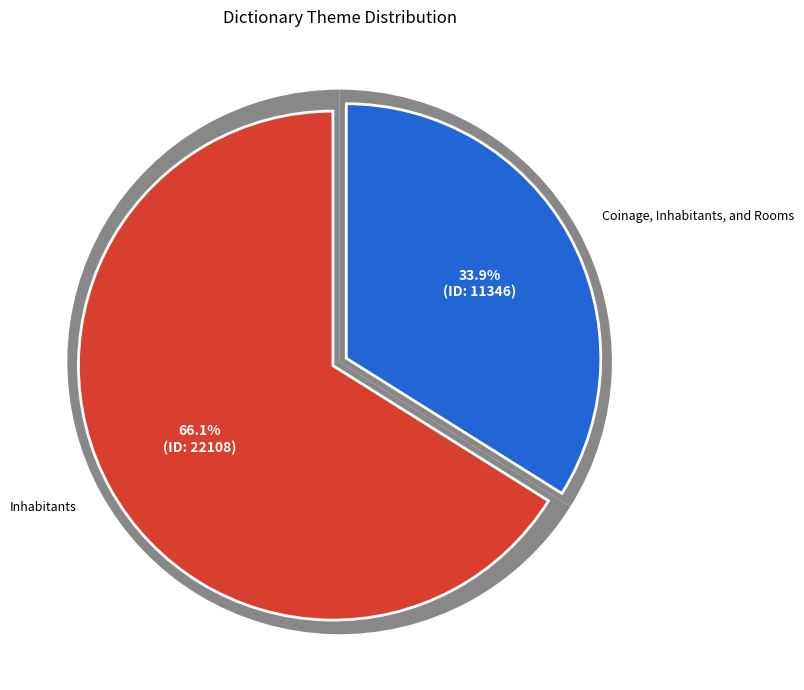

True or false: Inhabitants accounts for 66% of the total.

True